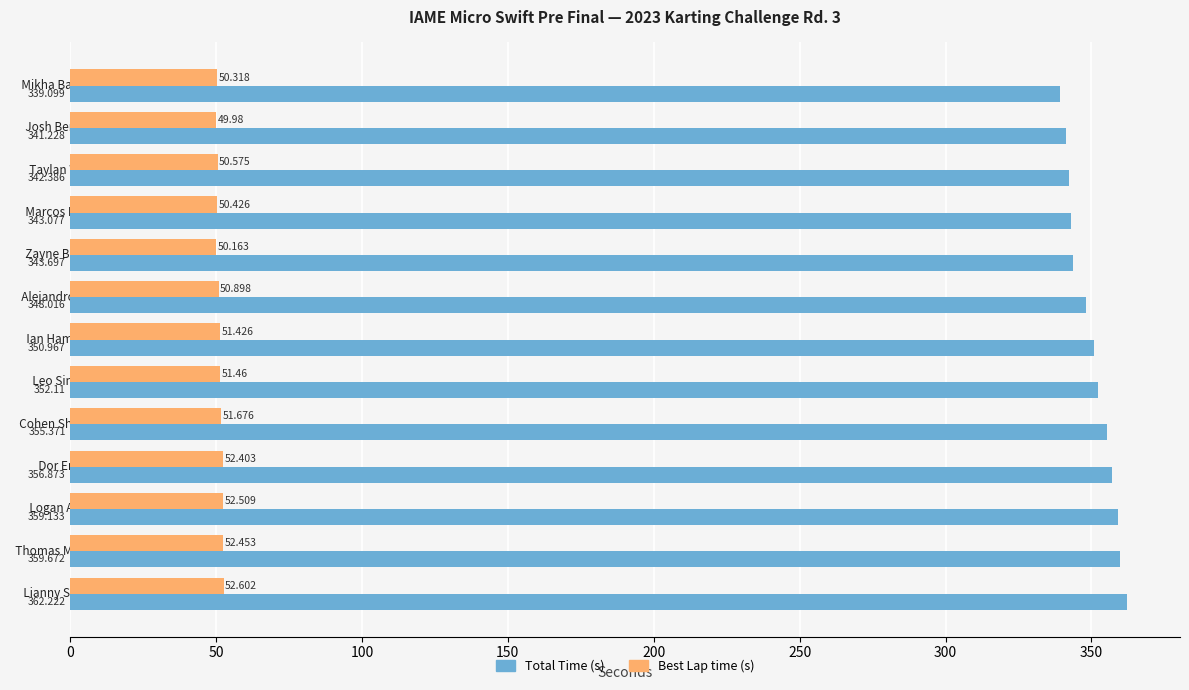

At which category is the sum across all series the highest?

  Lianny Schiavo  